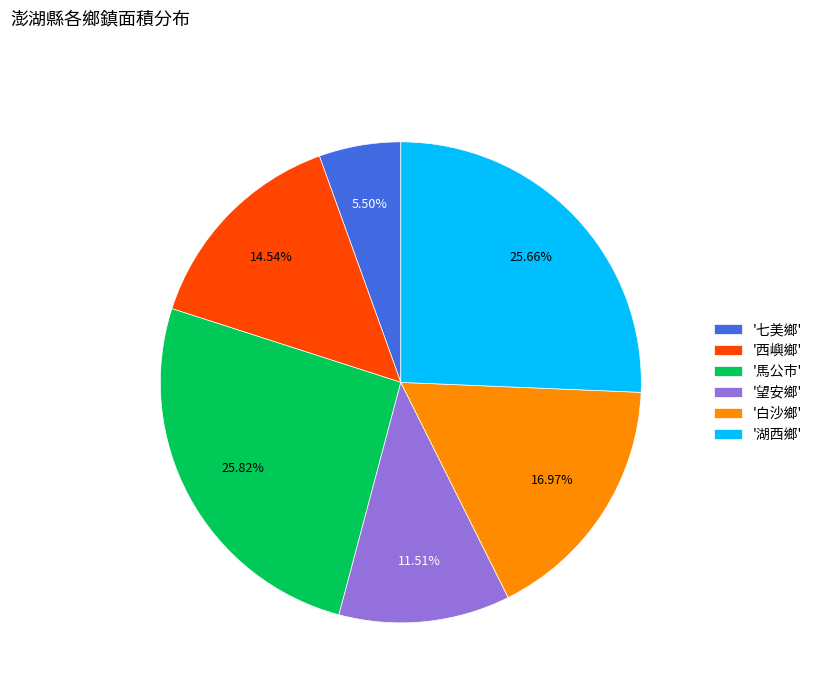

What is the smallest slice in the pie chart?

'七美鄉'